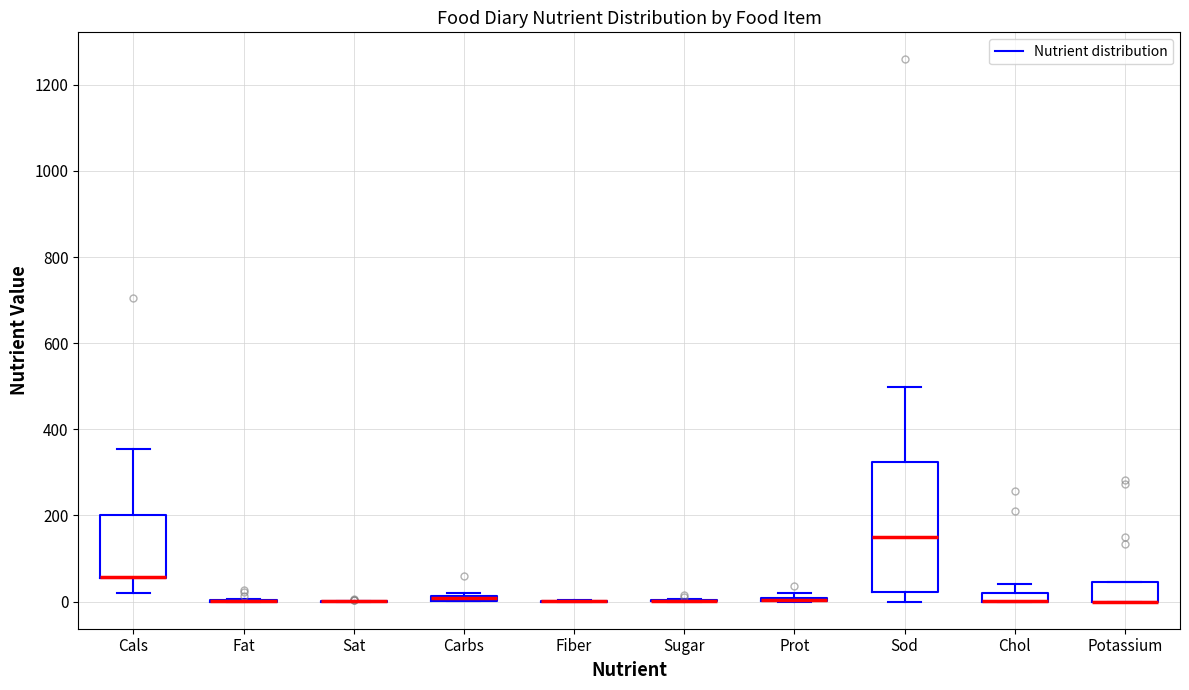

Comparing the boxes themselves (not the whiskers), which one is the tallest?

Sod